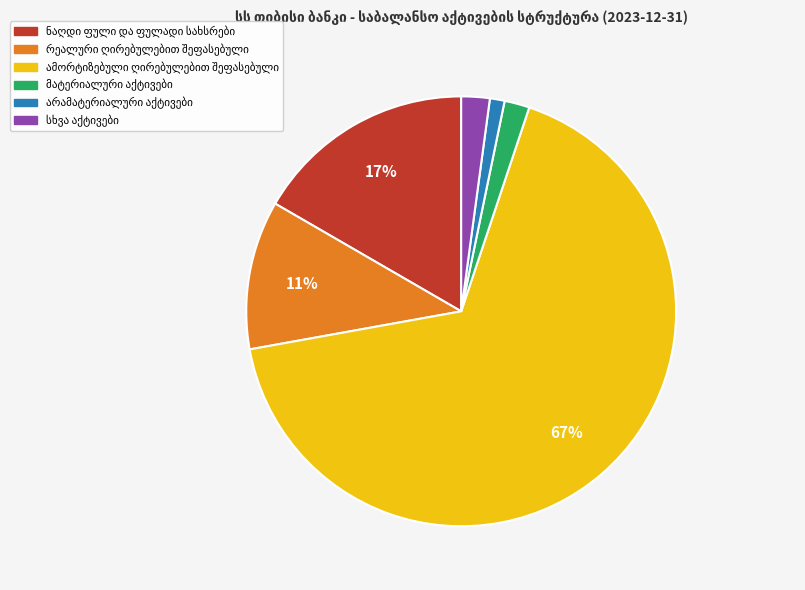

Is there a majority slice in this chart?

Yes